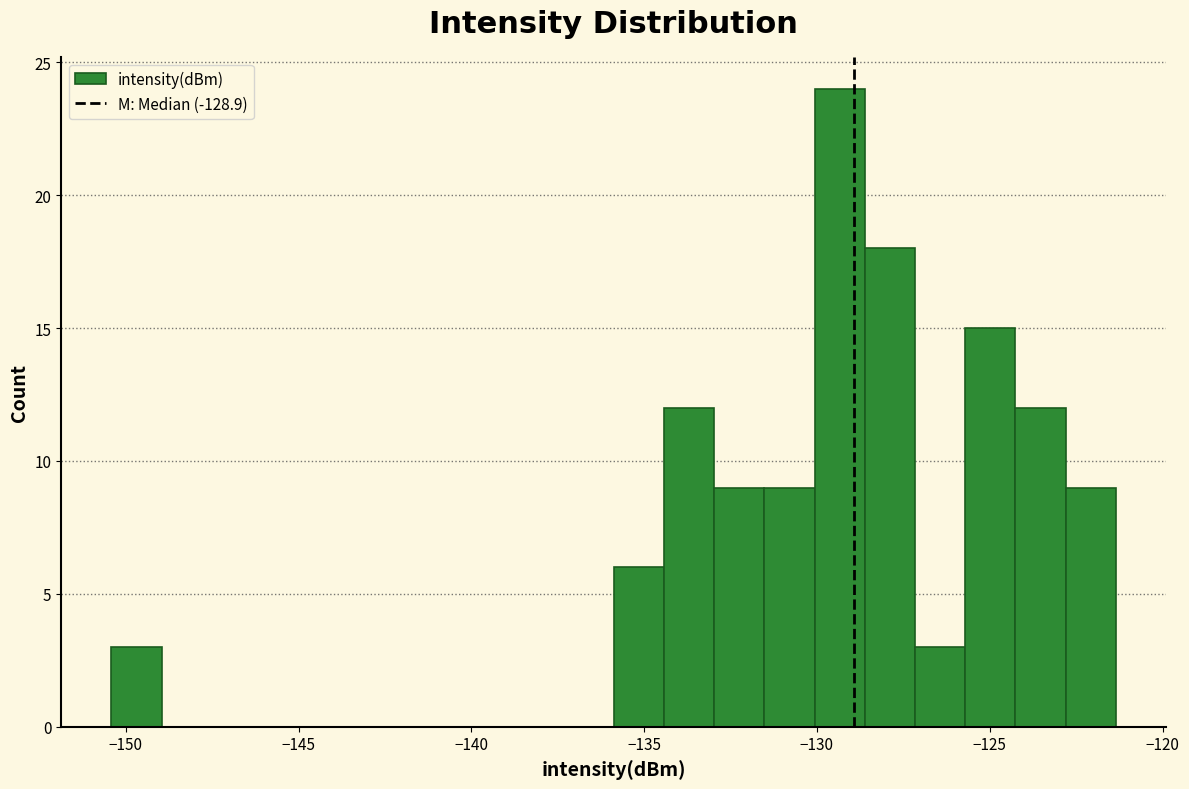

Read against the x-axis, roughly where is the centre of the tallest bar?

-129.5